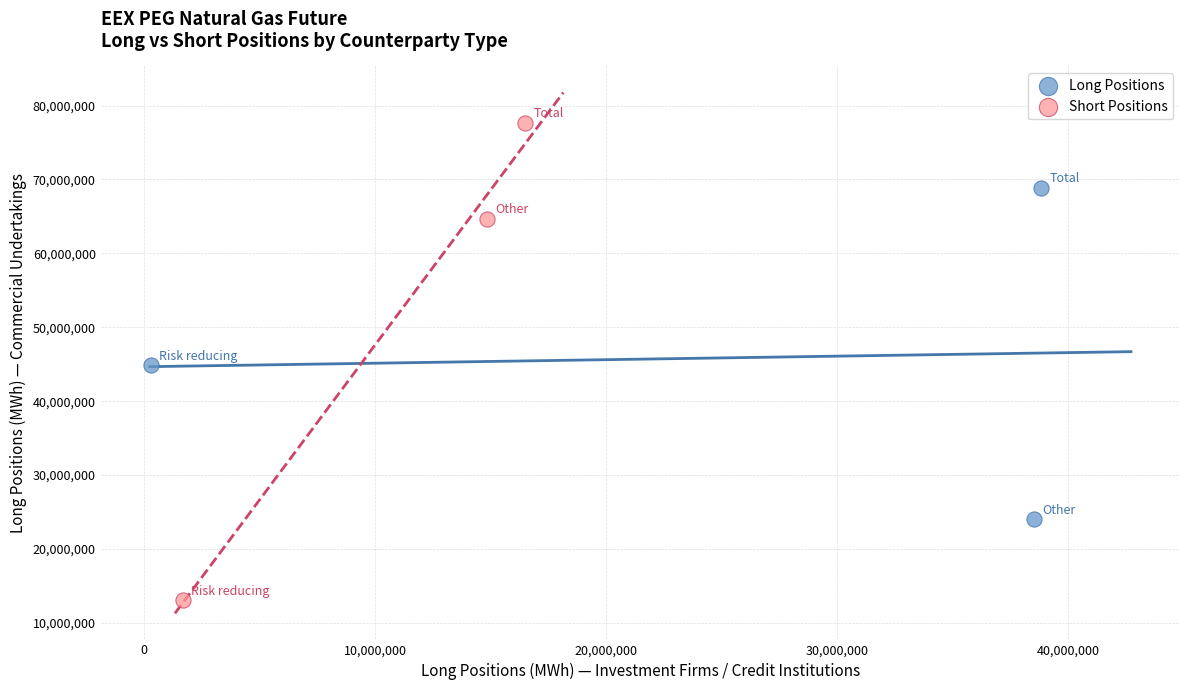

What are all the series names shown in the legend?

Long Positions, Short Positions